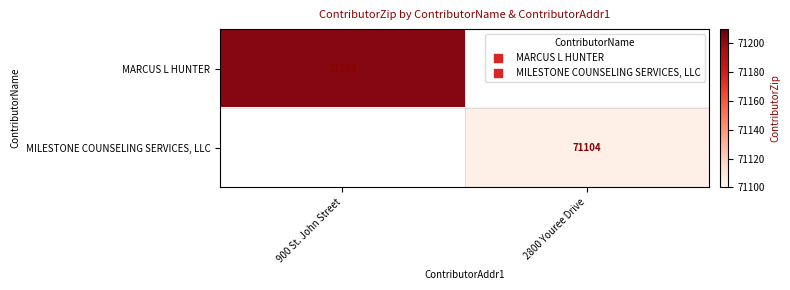

The value of MARCUS L HUNTER at 900 St. John Street is 71203. True or false?

True